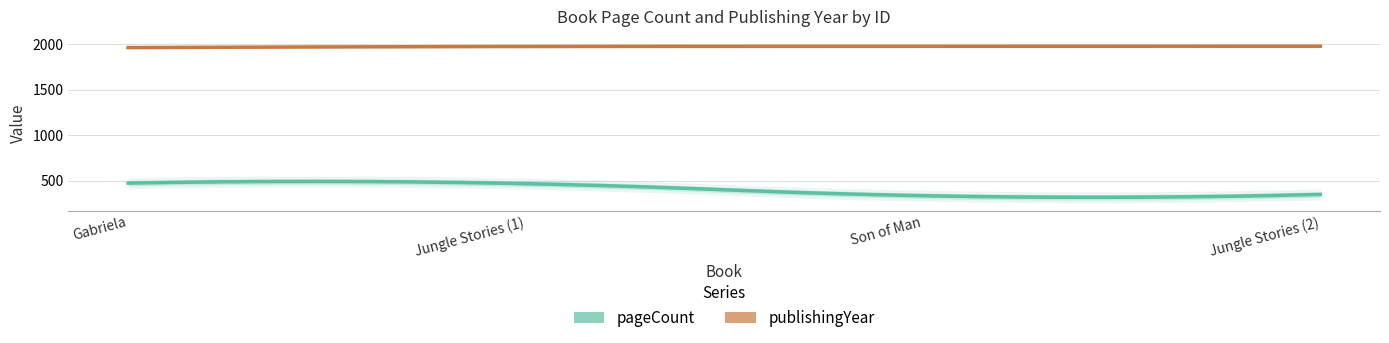

What is the difference between the maximum and minimum values in the publishingYear series?

15